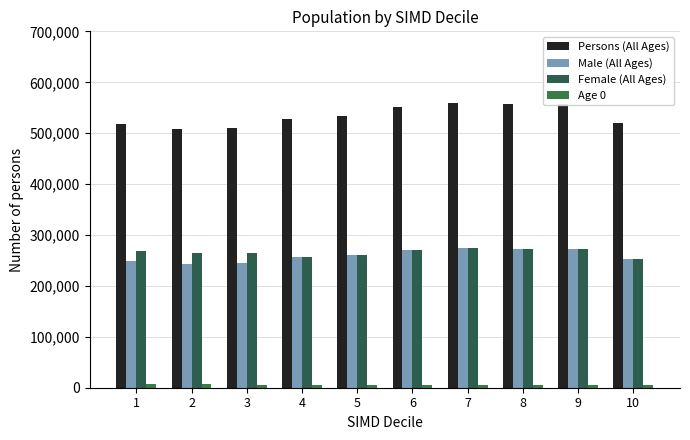

How many groups of bars are there?

10